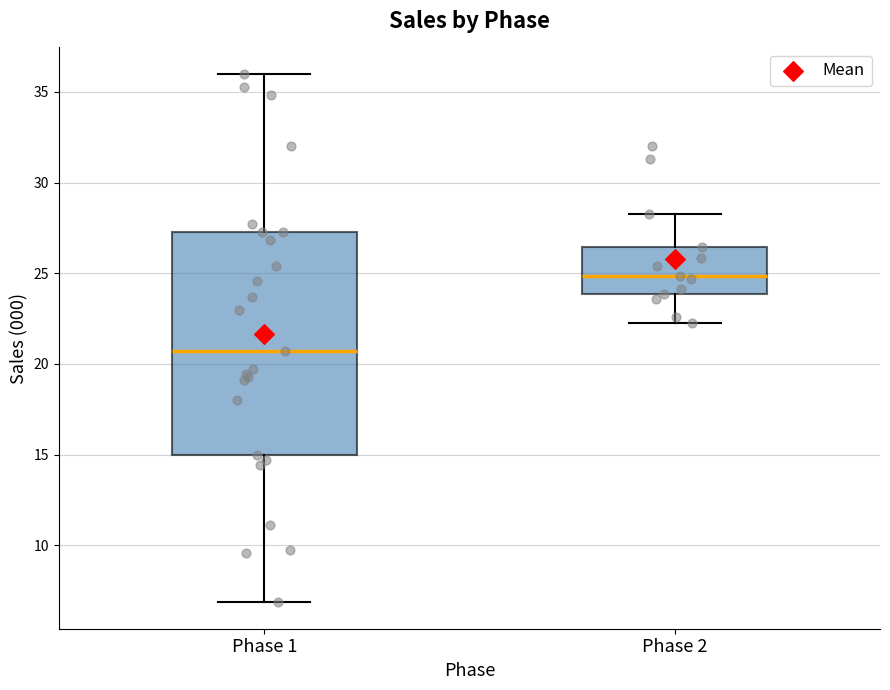

Comparing the boxes themselves (not the whiskers), which one is the tallest?

Phase 1